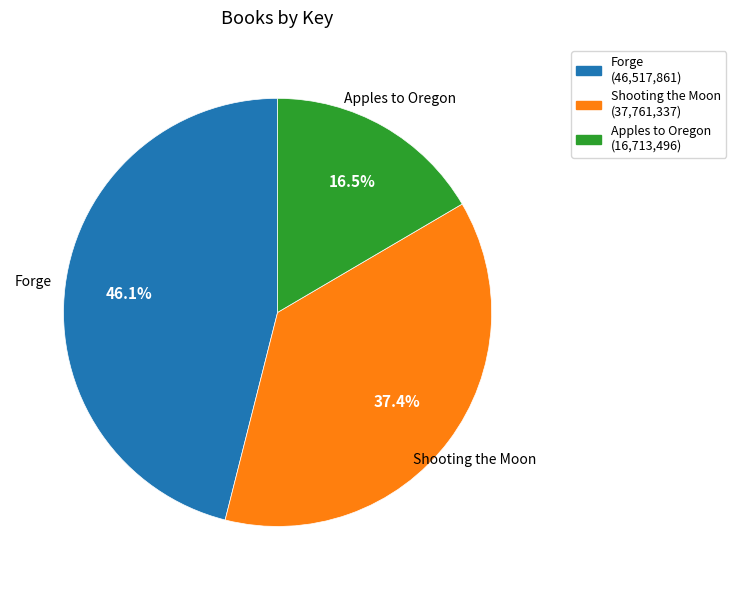

True or false: Shooting the Moon accounts for 37% of the total.

True